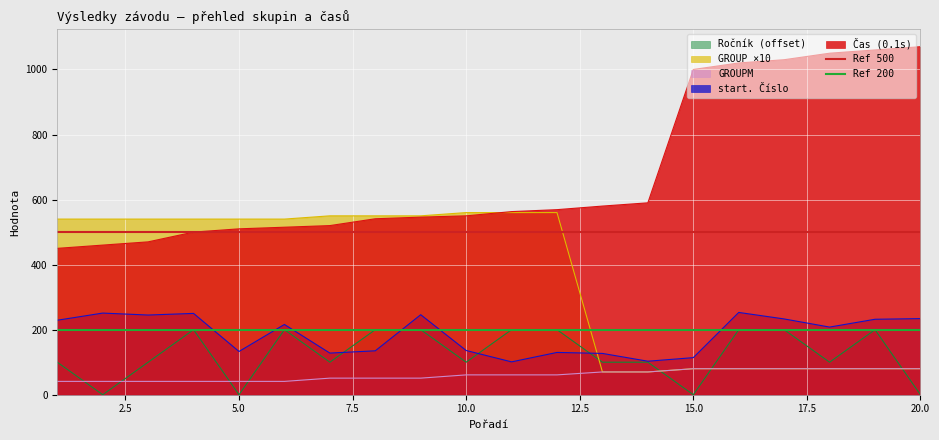

The value of GROUPM at 10.0 is 61. True or false?

True